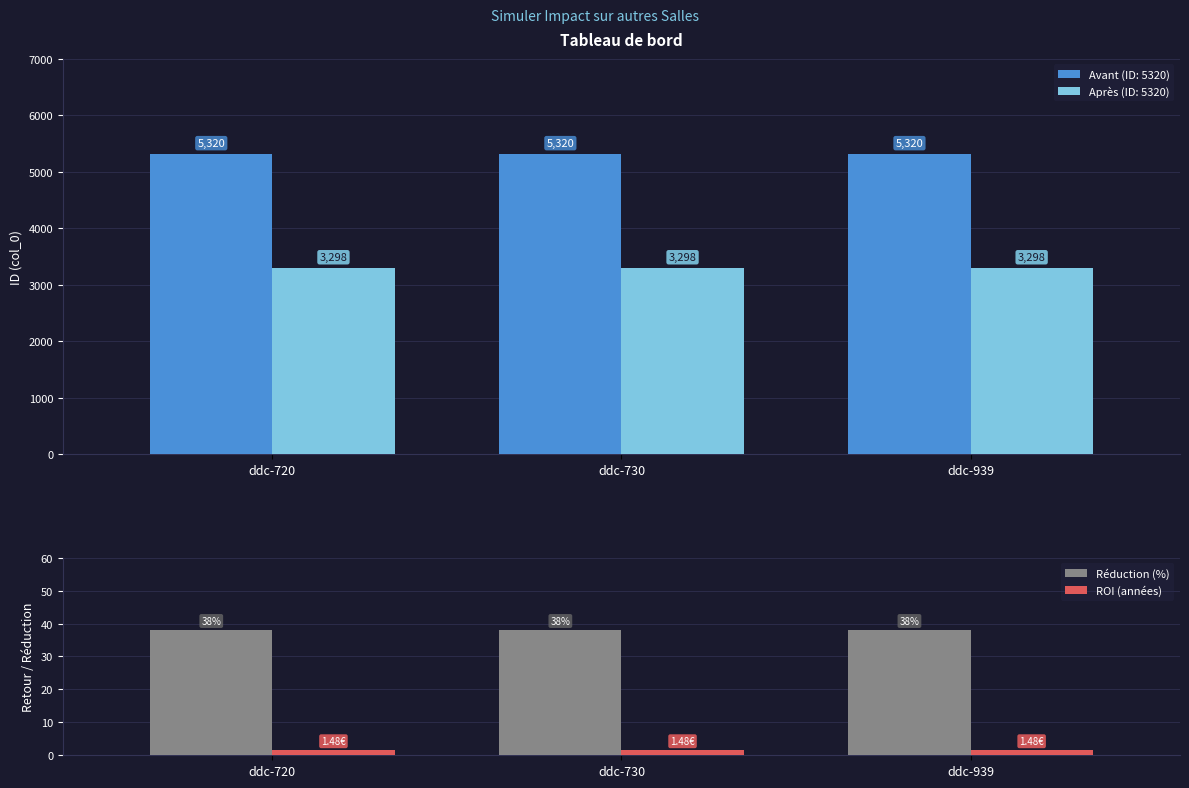

At which label does ROI (années) reach its minimum?

ddc-720